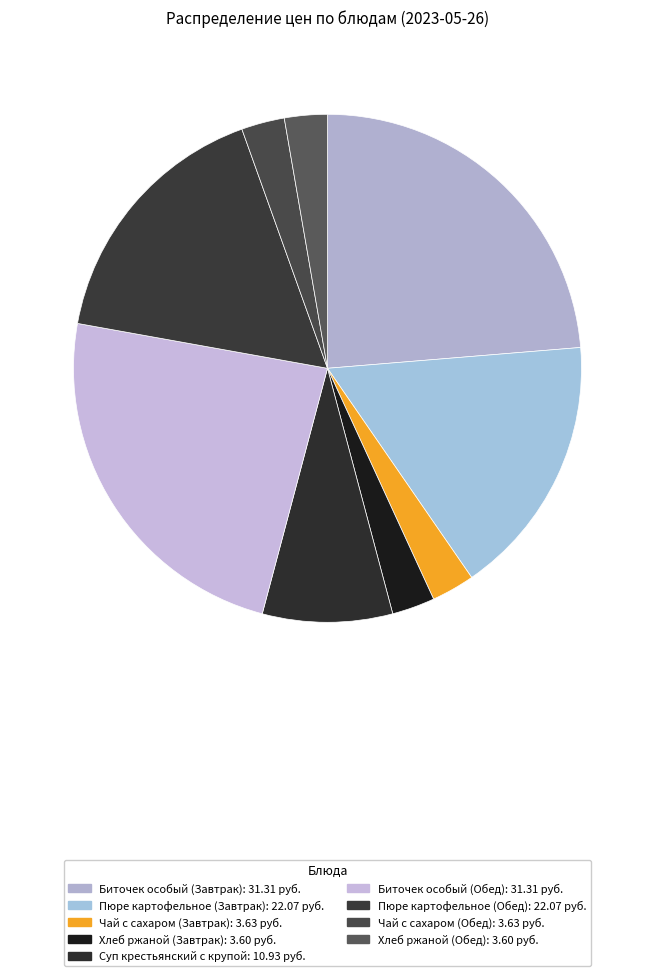

How many segments does this pie chart have?

9